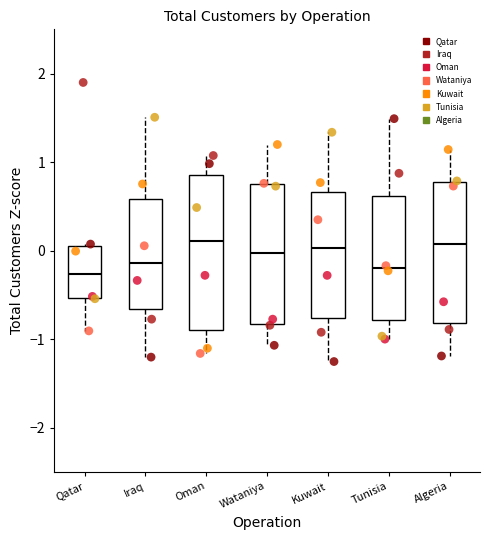

Which box is the tallest, from its lower edge to its upper edge?

Oman